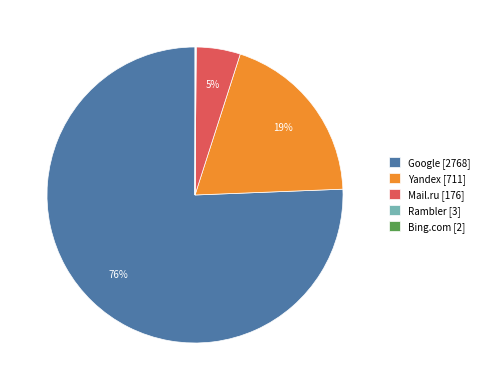

Does Google [2768] represent more than half of the total?

Yes